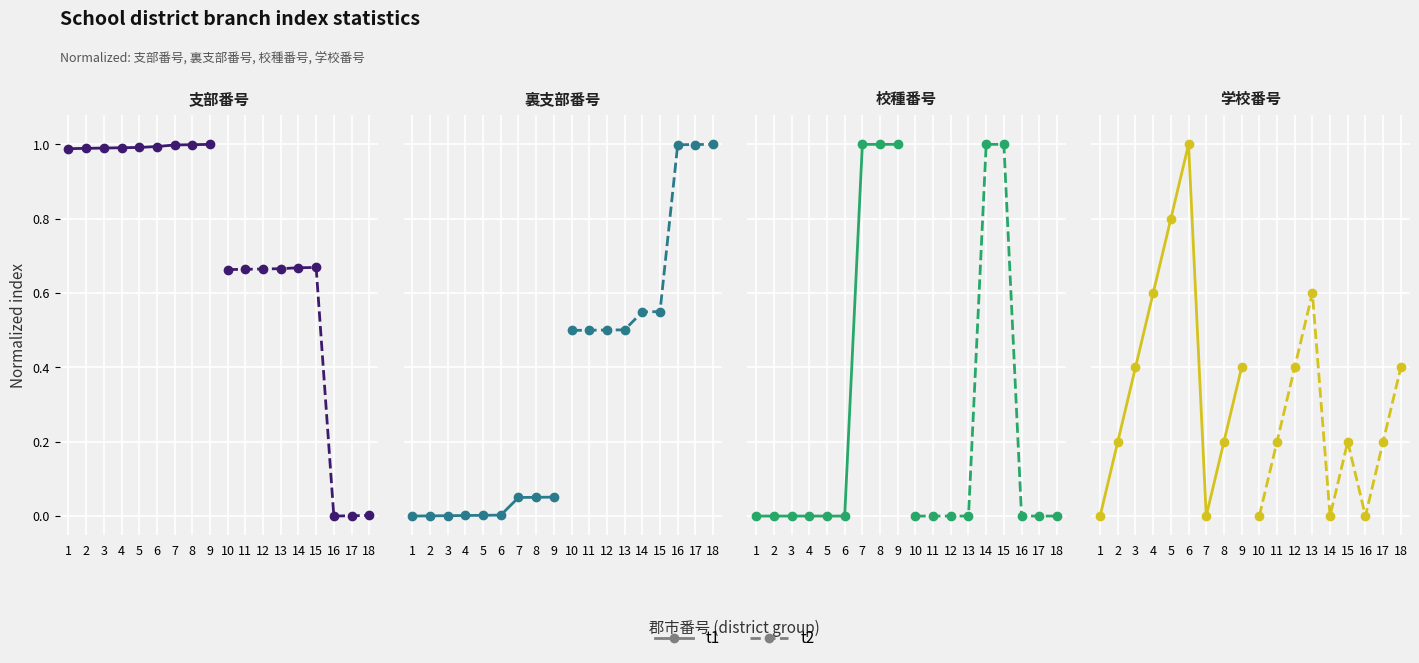

What is the difference between the maximum and minimum values in the t2 series?

0.6